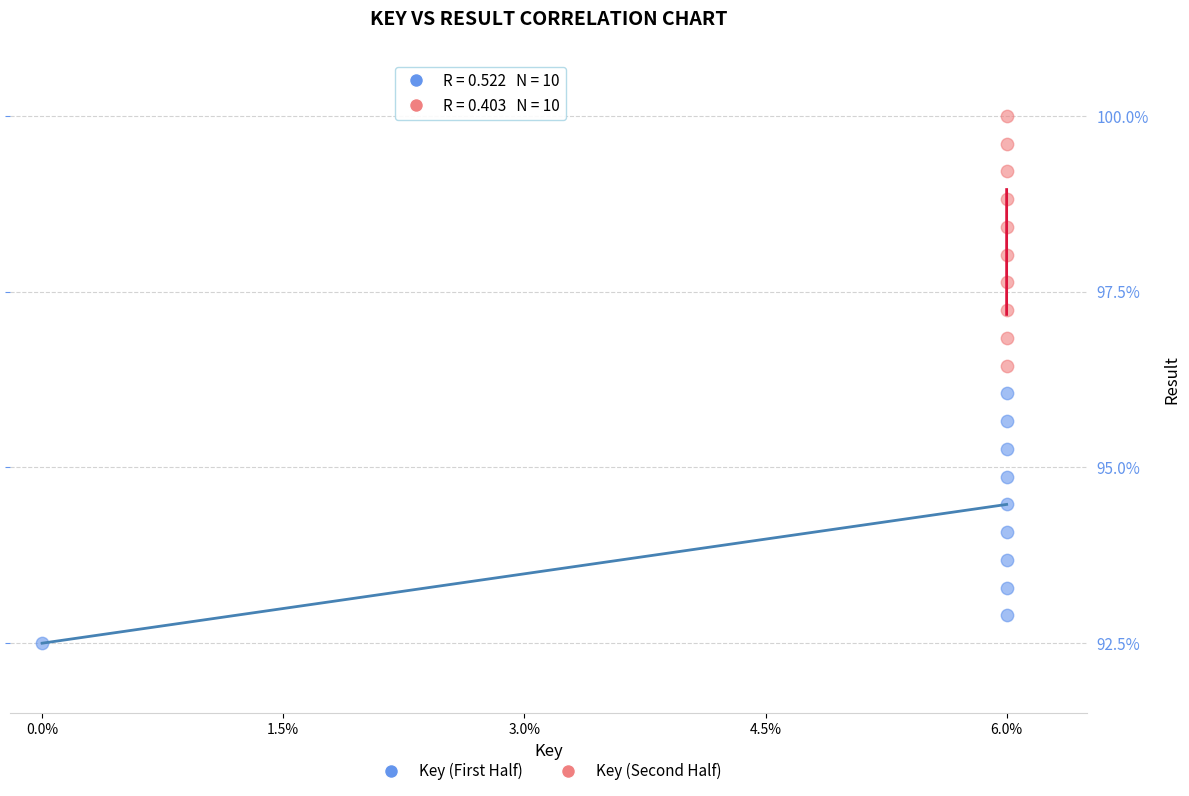

Which series contains the highest Y value?

Key (Second Half)